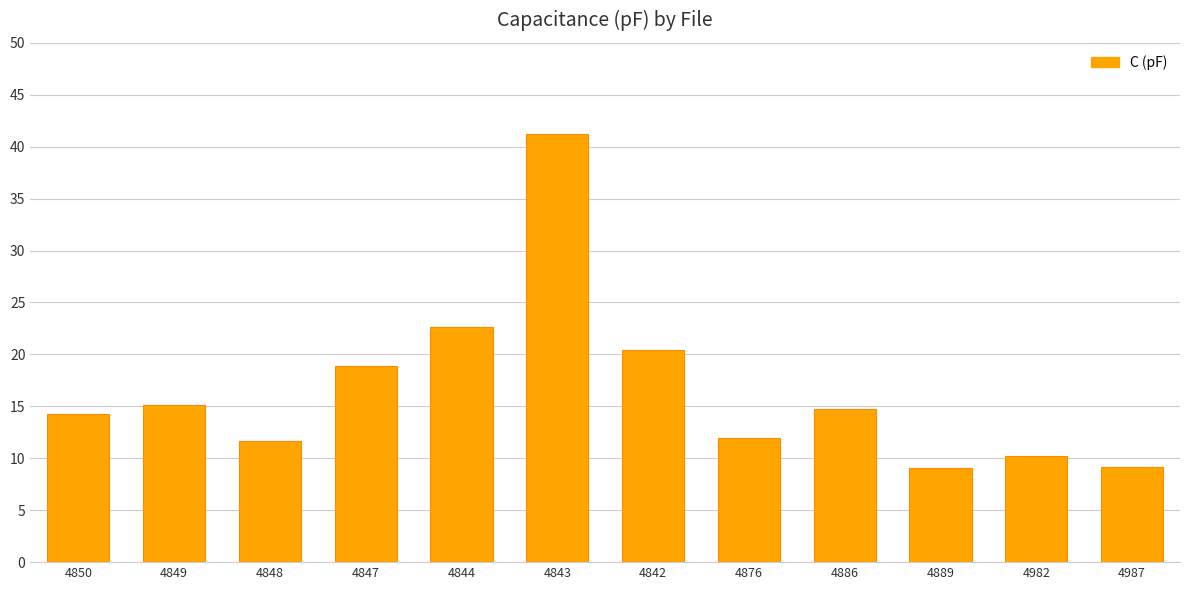

Is it true that the value at 4889 is 3.7?

False